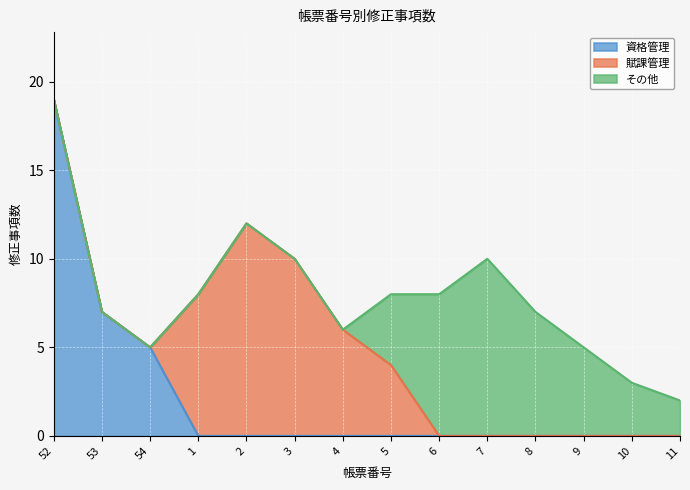

Between which two adjacent categories do 資格管理 and 賦課管理 first intersect?

54 and 1